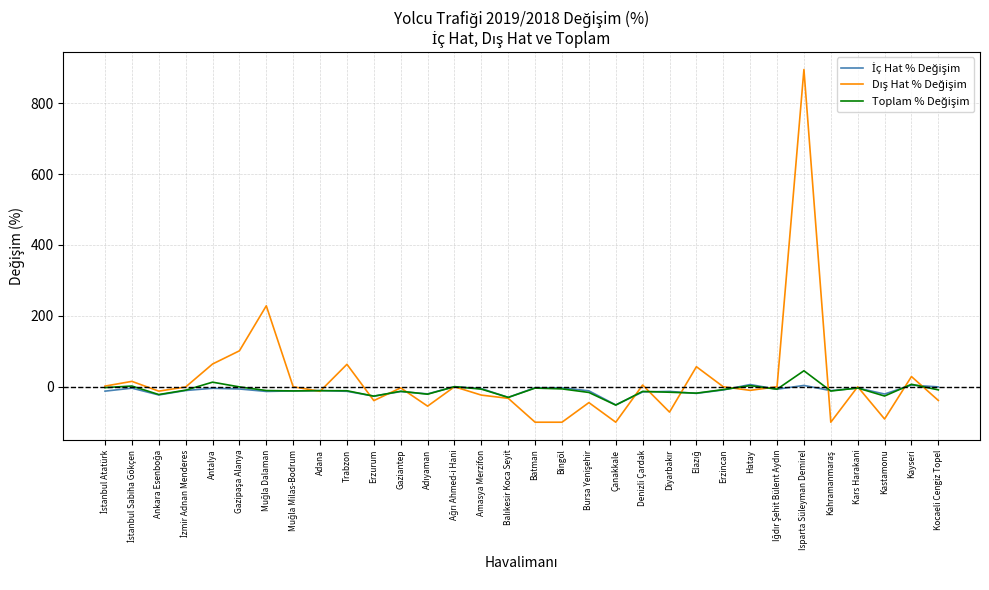

At which category is the sum across all series the highest?

Isparta Süleyman Demirel